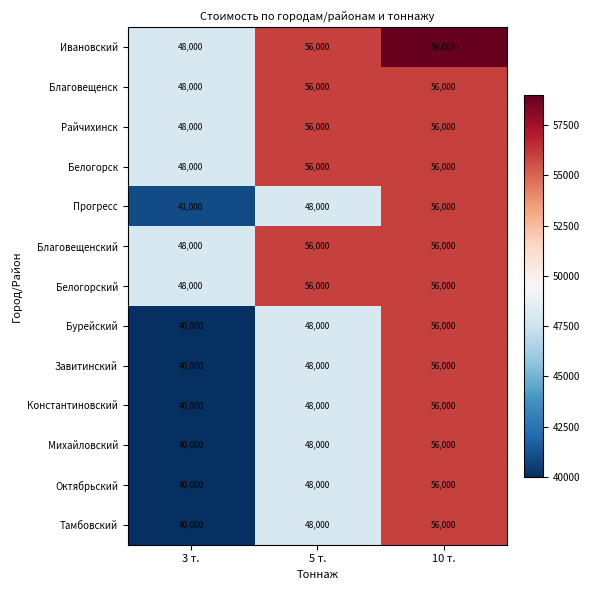

At which category is the sum across all series the highest?

10 т.